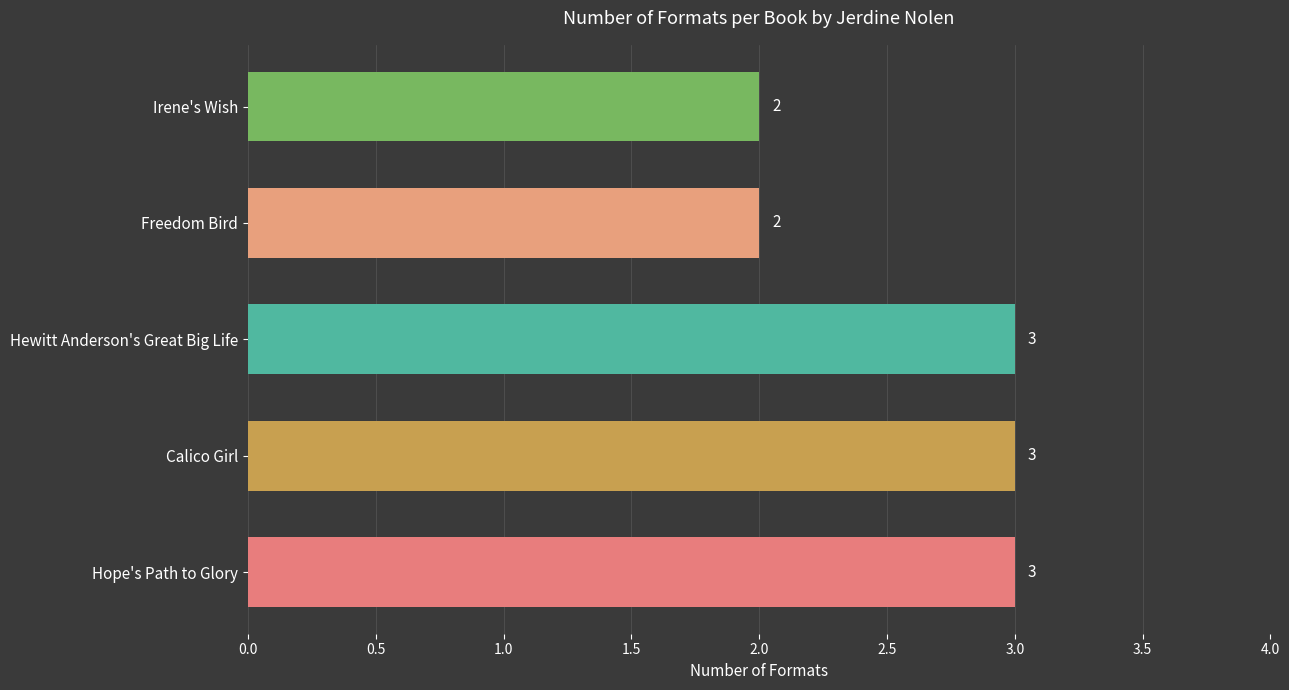

Reading top to bottom, transcribe all the data shown in this chart.

Irene's Wish=2	Freedom Bird=2	Hewitt Anderson's Great Big Life=3	Calico Girl=3	Hope's Path to Glory=3